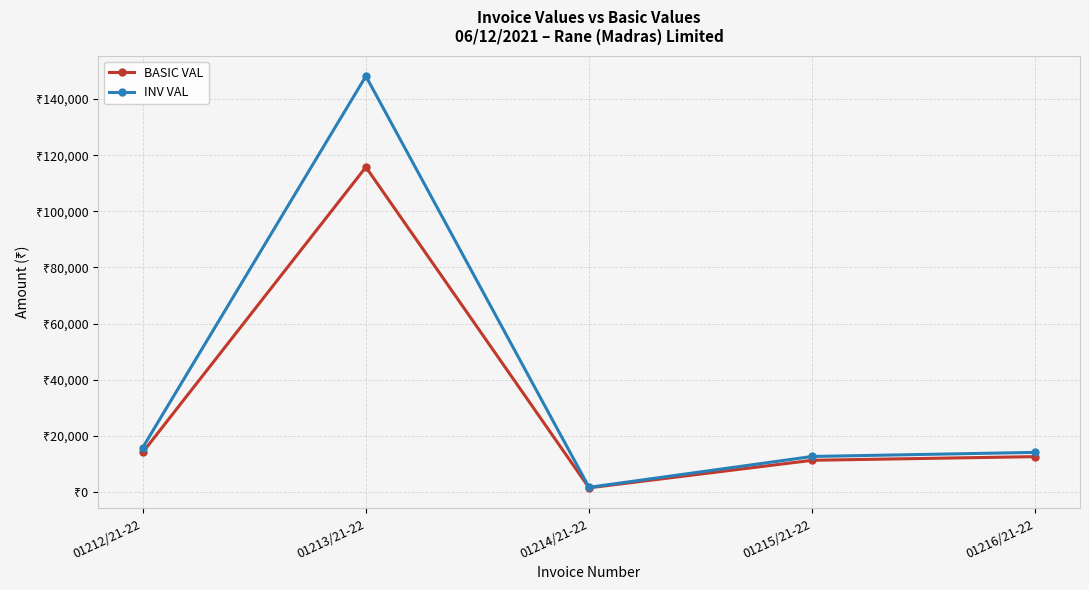

Is this an area chart (filled region under the line)?

No